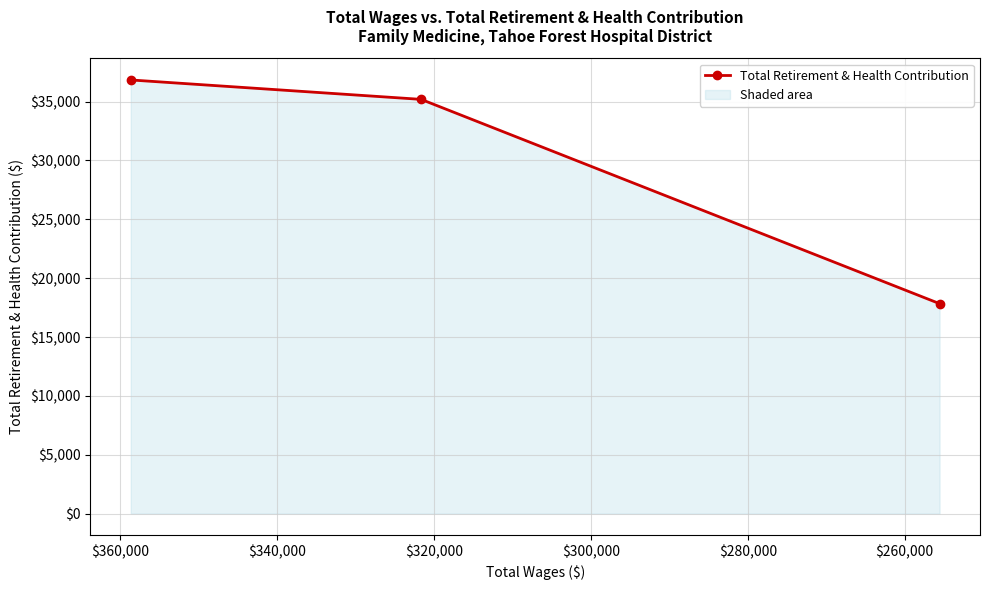

Reading left to right, extract all data points from this chart.

36837	35188	17838